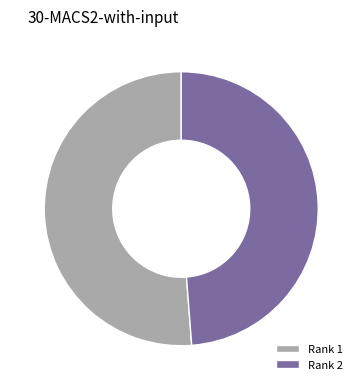

Does any single category account for the majority?

Yes